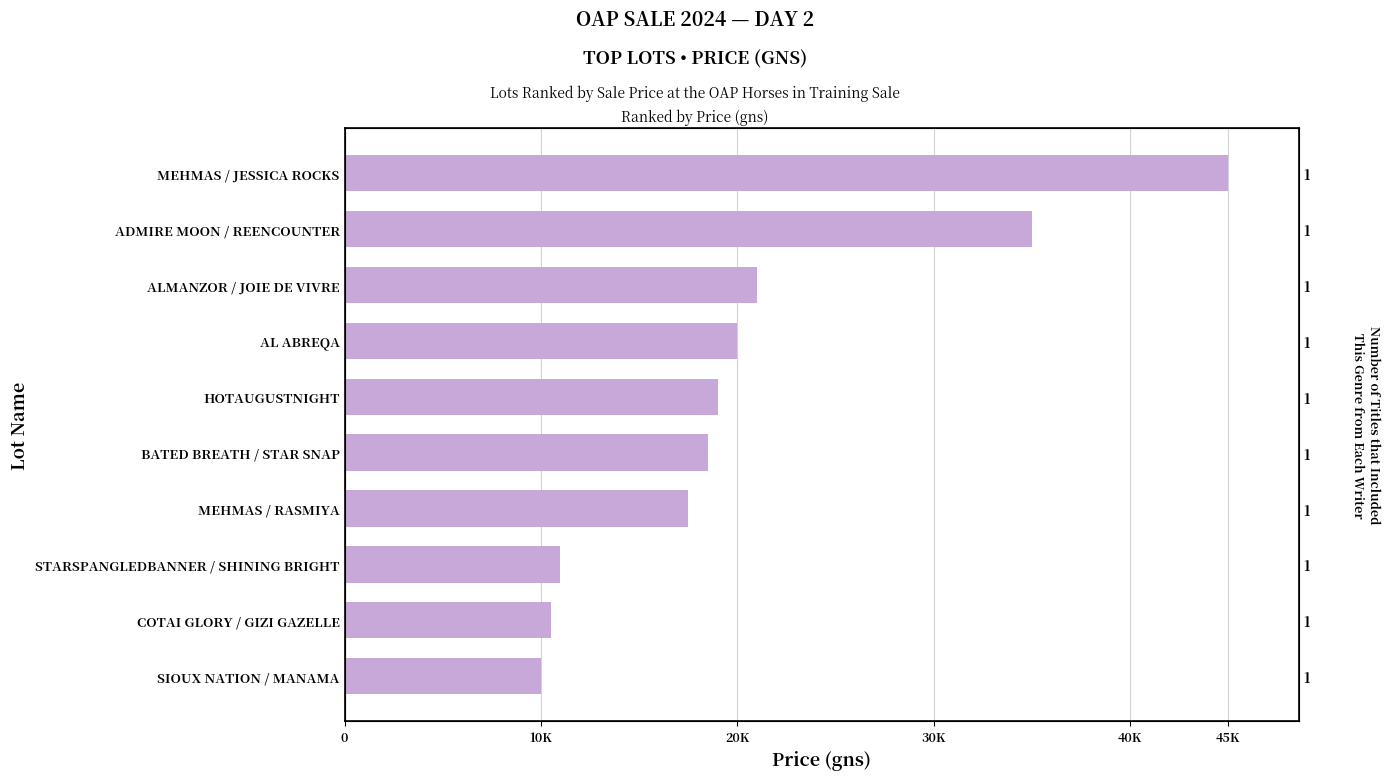

What is the difference between the values at BATED BREATH / STAR SNAP and SIOUX NATION / MANAMA?

8500